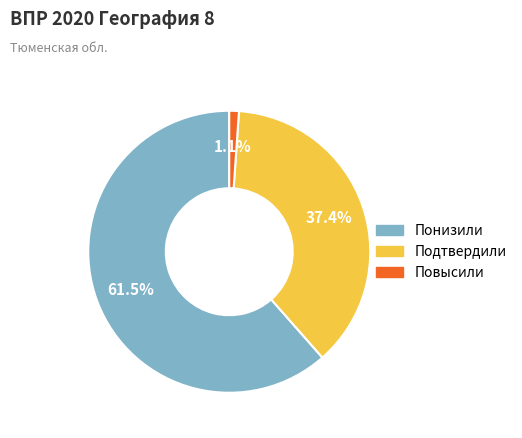

True or false: Повысили accounts for 1% of the total.

True